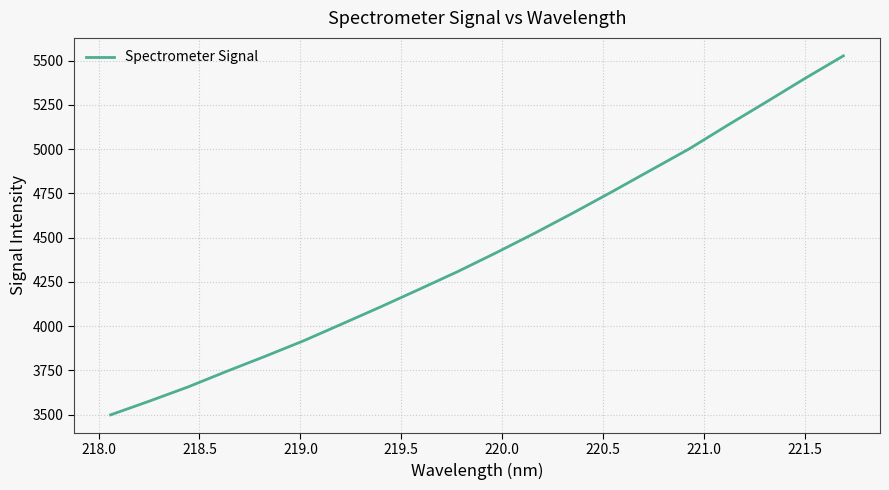

What is the difference between the maximum and minimum values?

2027.6